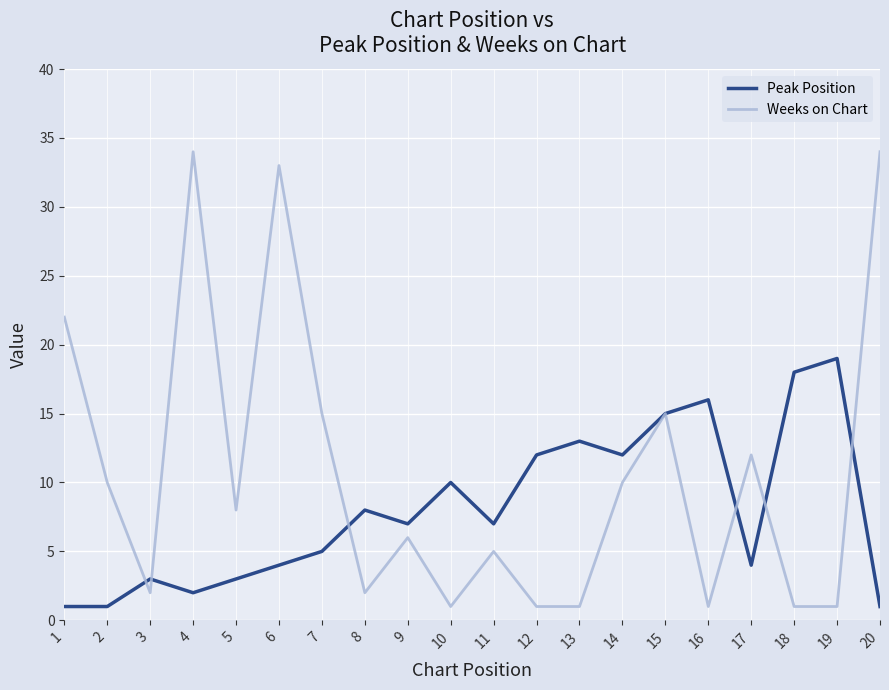

Is the value of Peak Position at 15 greater than the value of Weeks on Chart at 2?

Yes